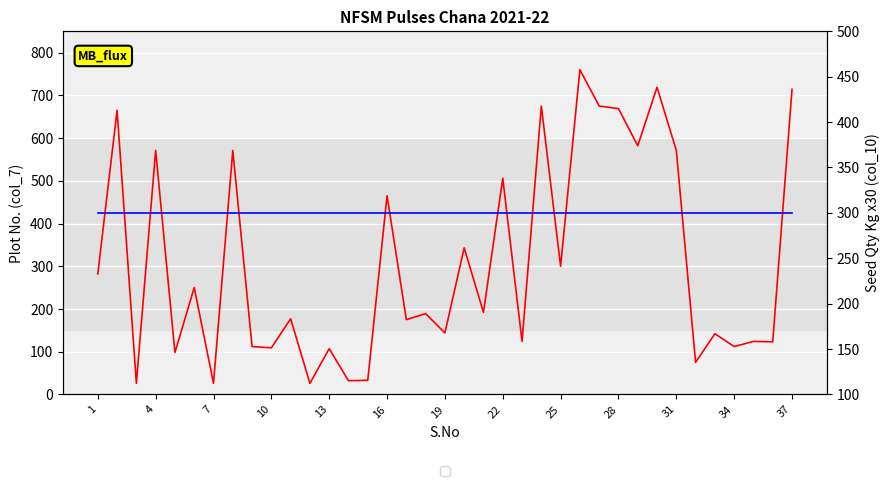

Which series has the widest spread of values?

CO2